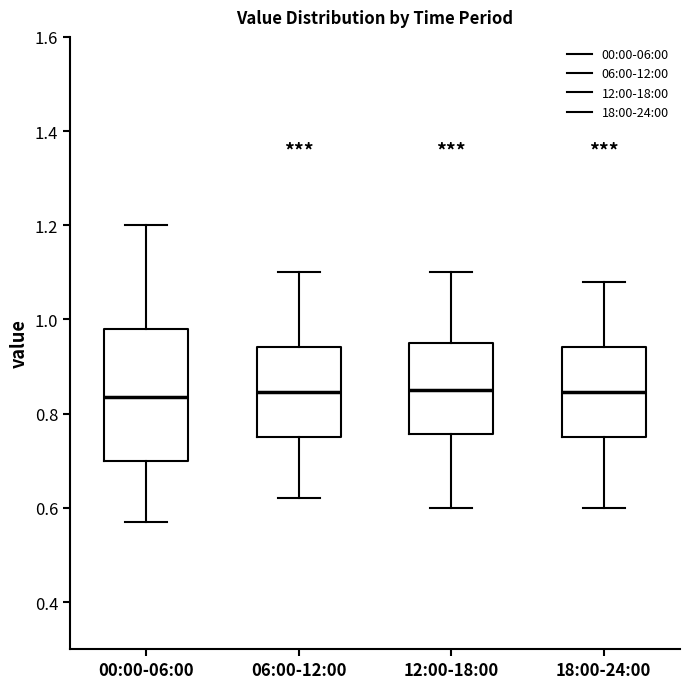

Where is the lower edge of the box for 00:00-06:00 on the y-axis? The values are not printed on the chart, so give them approximately, as read against the axis.

0.70